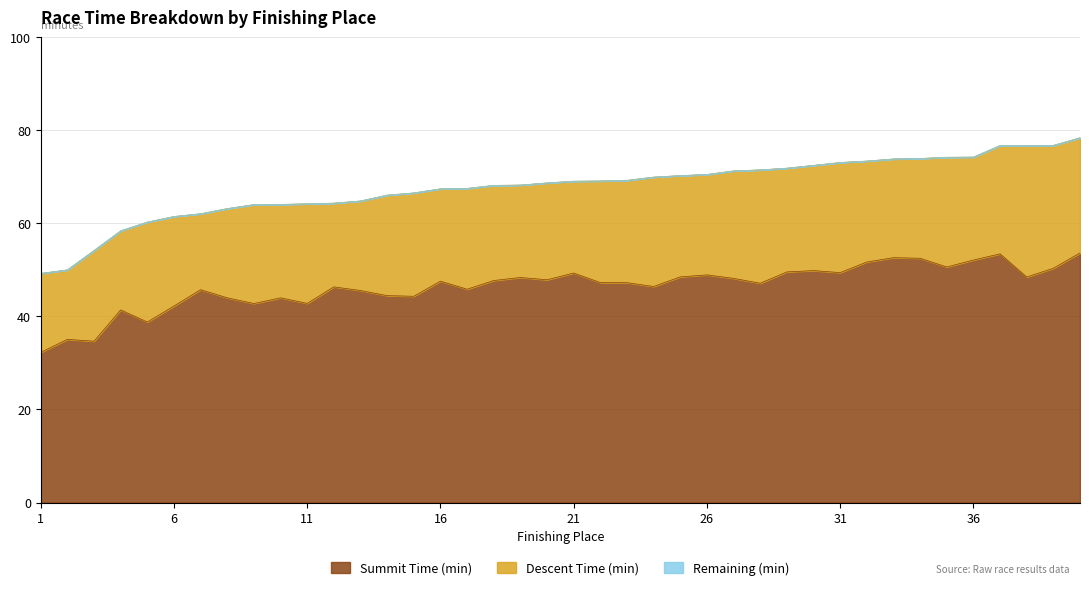

True or false: Total Time (min) and Summit Time (min) intersect in this chart.

False